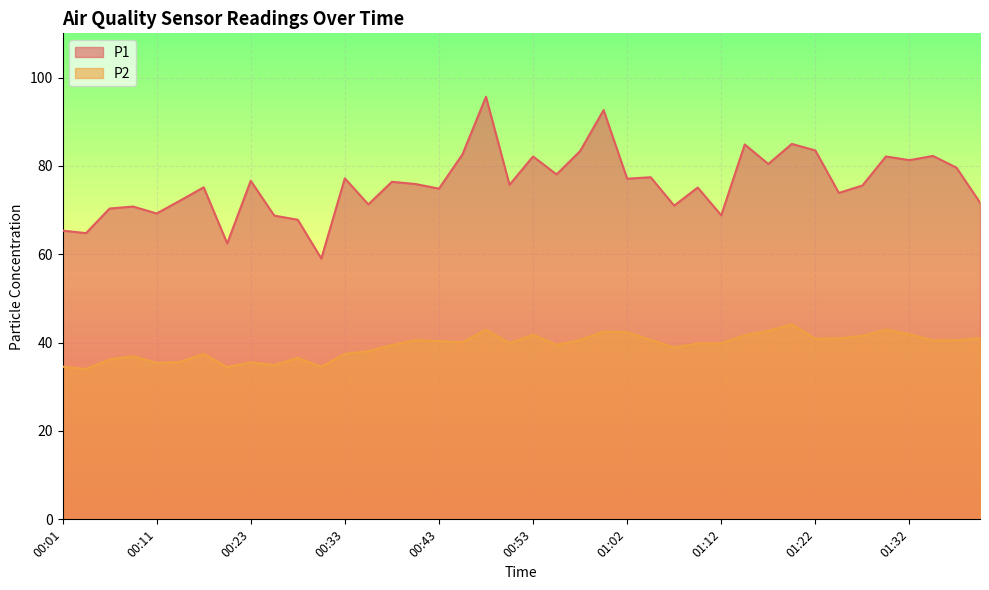

Which series changed the most between 00:18 and 01:19?

P1